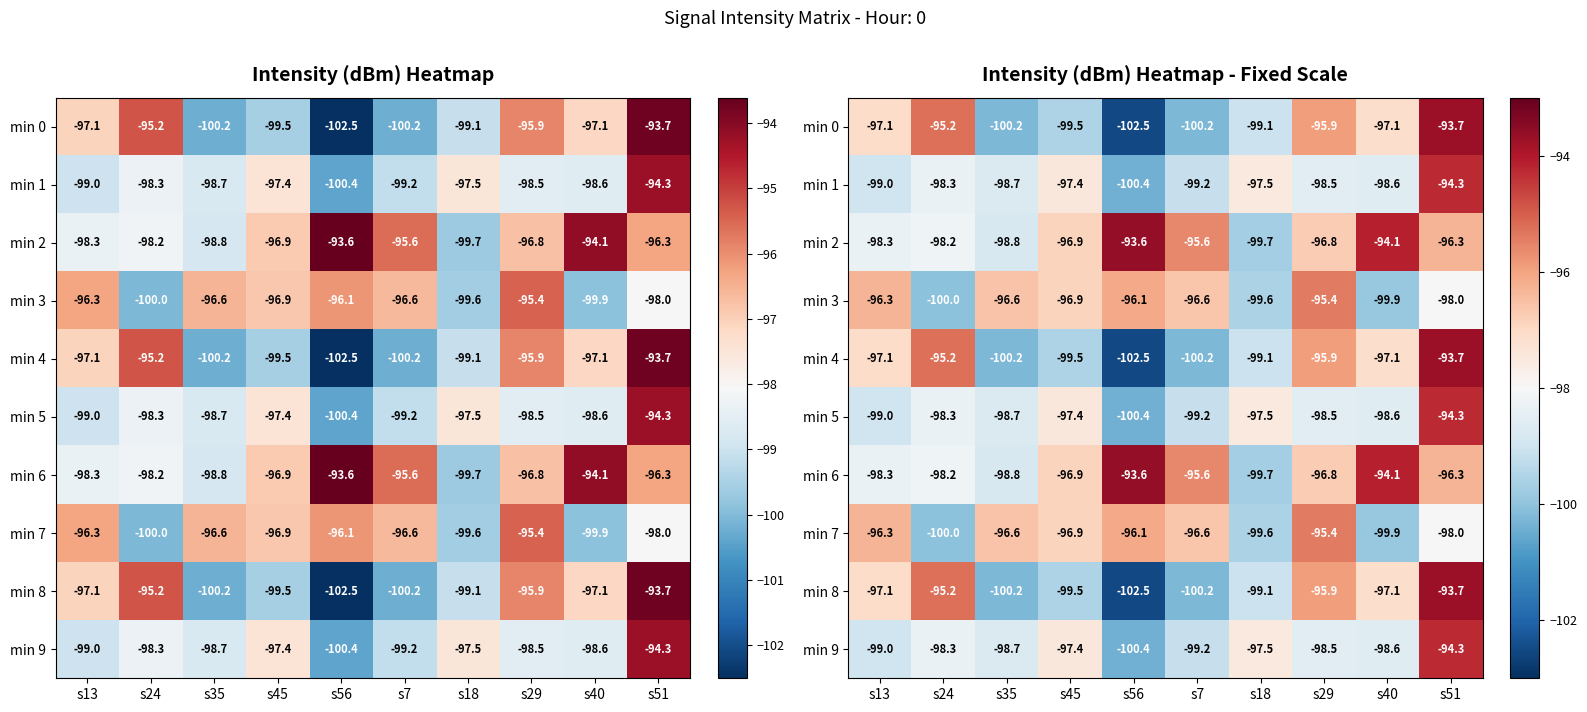

Rank the series by their maximum value, from lowest to highest.

min 3, min 7, min 1, min 5, min 9, min 0, min 4, min 8, min 2, min 6